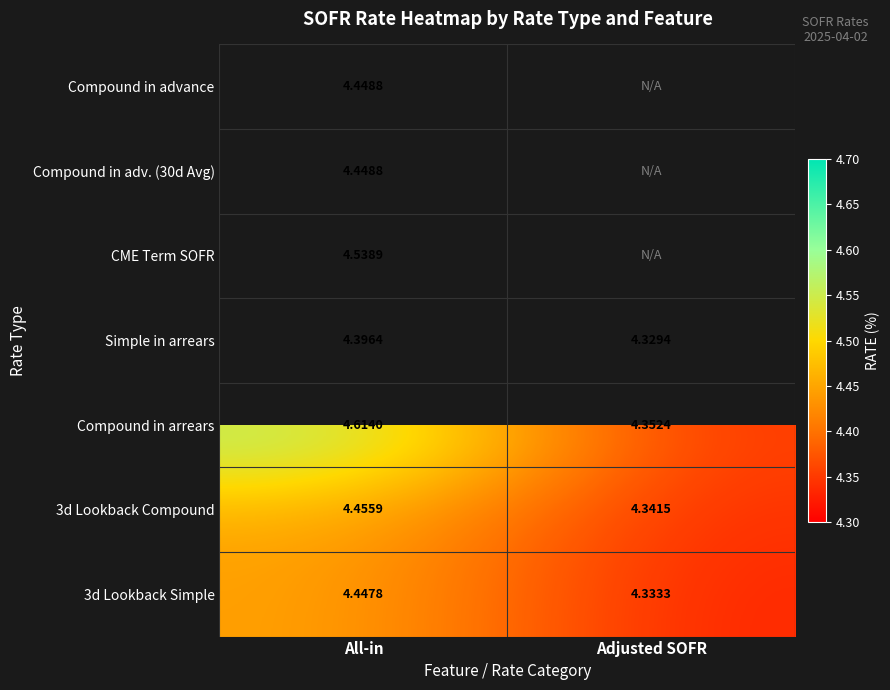

Between Adjusted SOFR and All-in, which is larger?

All-in